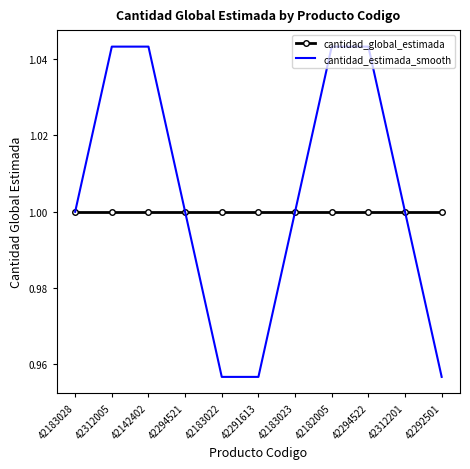

Is it true that cantidad_global_estimada equals 1.0 at 42292501?

True